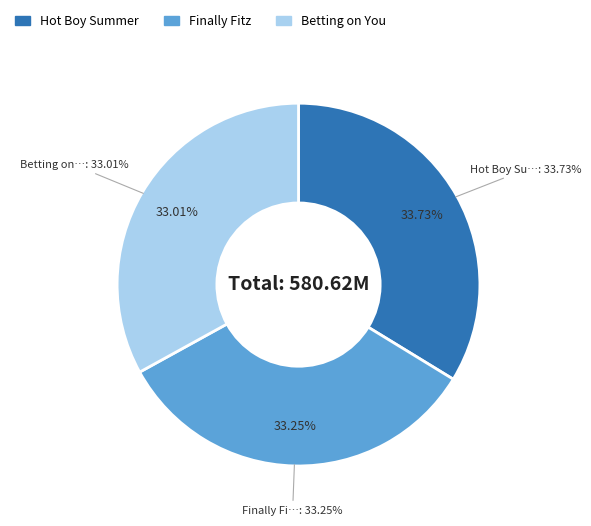

Does any single category account for the majority?

No